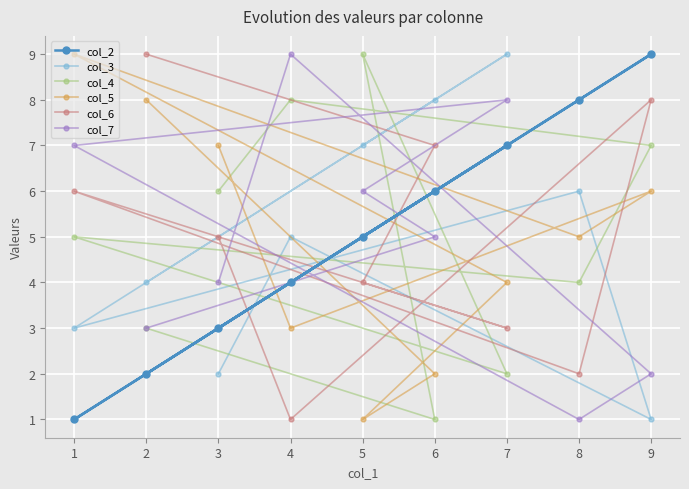

What is the maximum value shown in the chart?

9